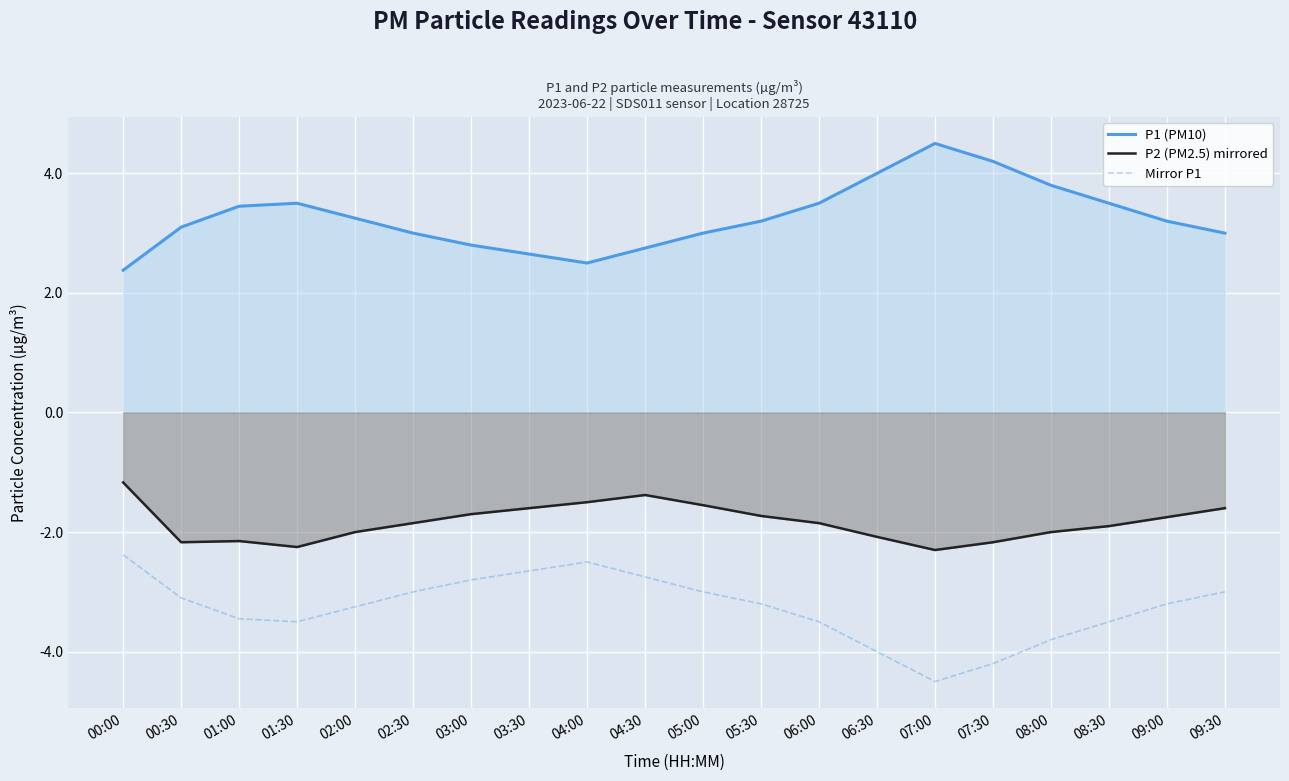

How many lines are shown in the chart?

3